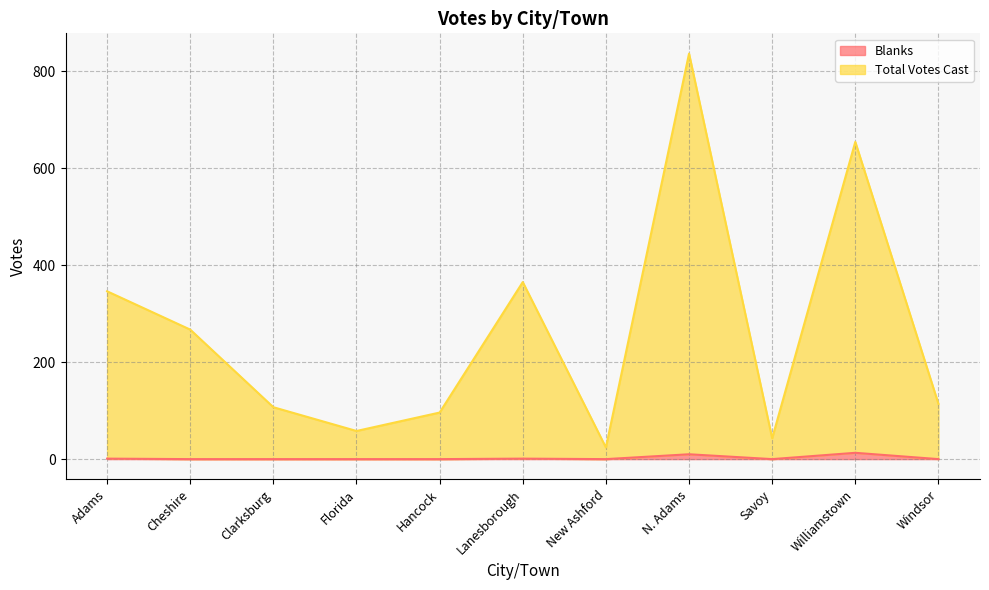

How many lines are shown in the chart?

2